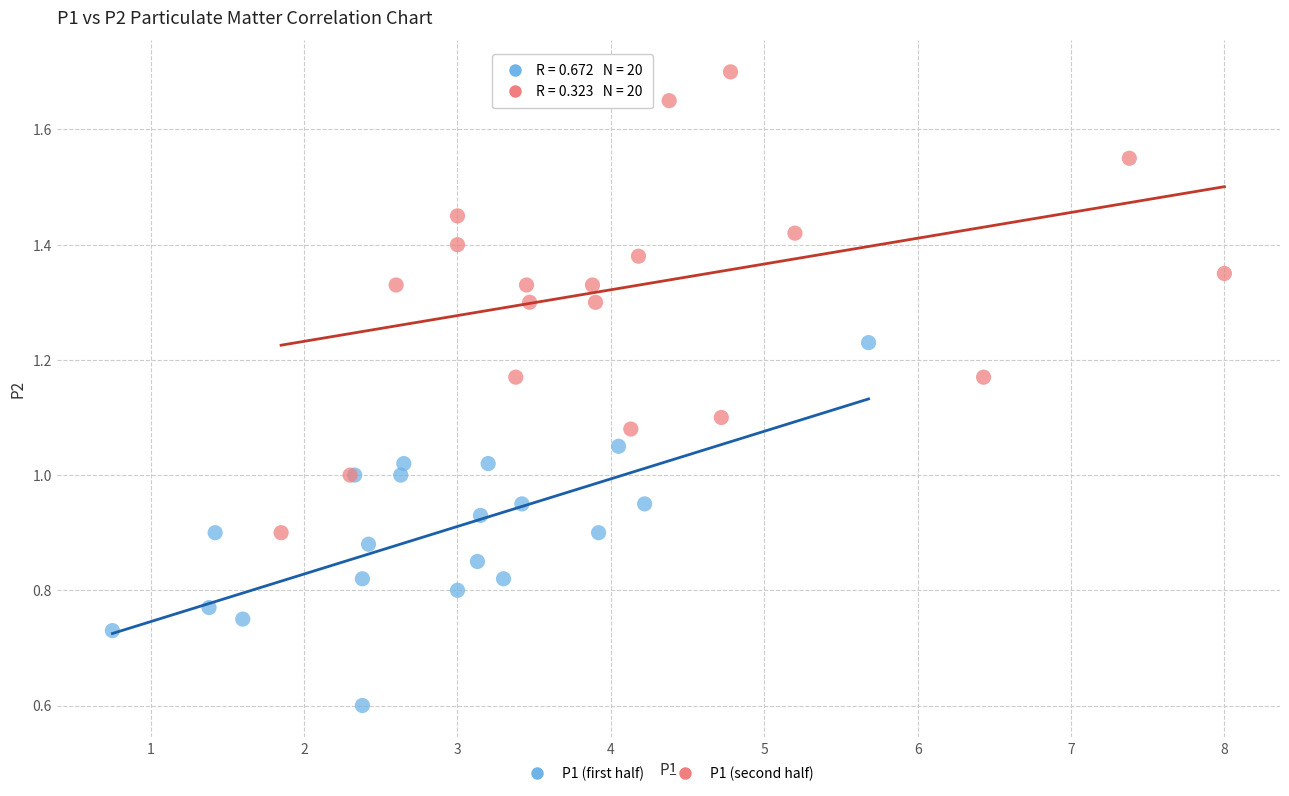

Which series has the widest spread of Y values?

P1 (second half)